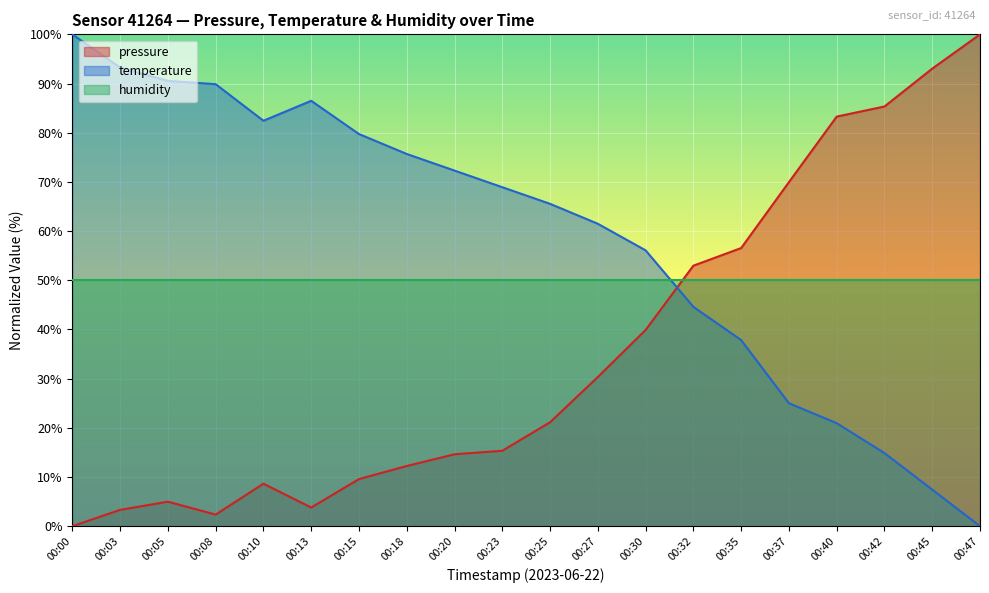

What is the value of the temperature point at the 9th from the left?

72.3